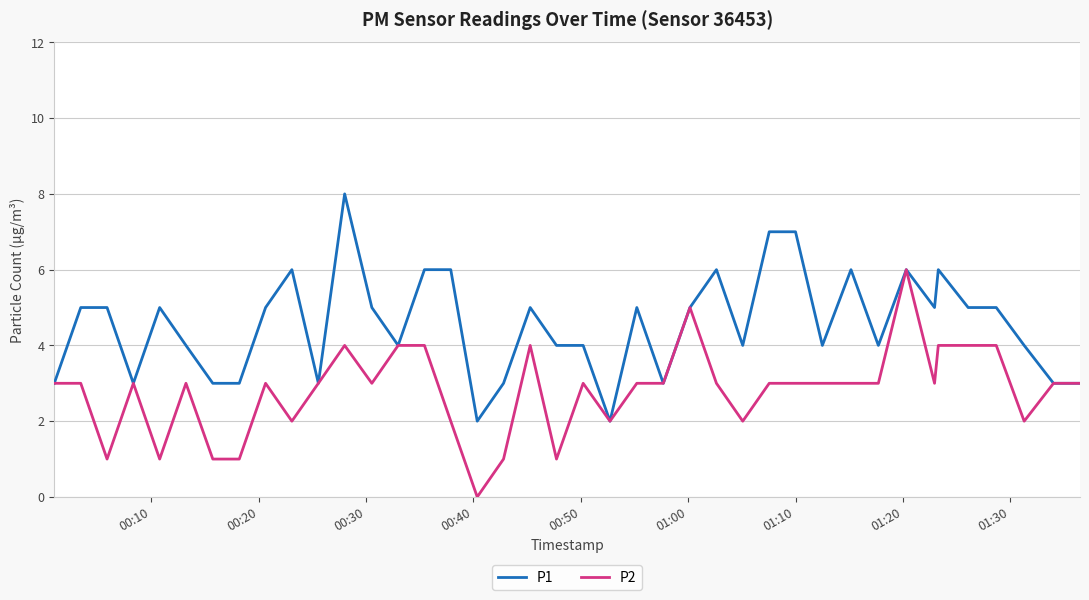

List the series in order of their peak value, highest first.

P1, P2